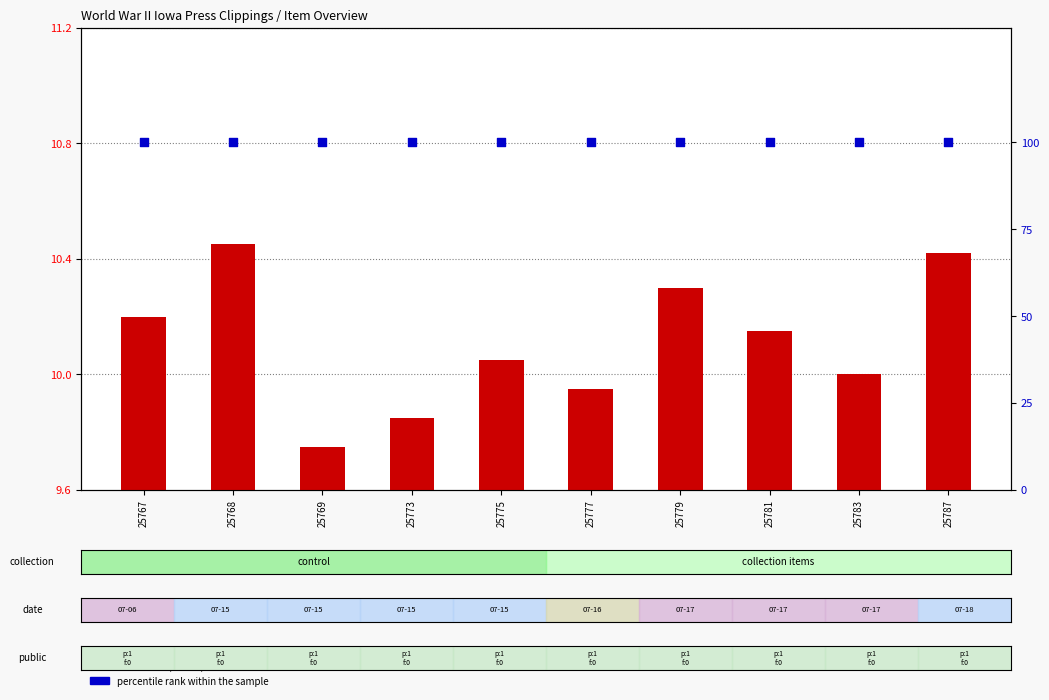

At which category is the sum across all series the highest?

25768